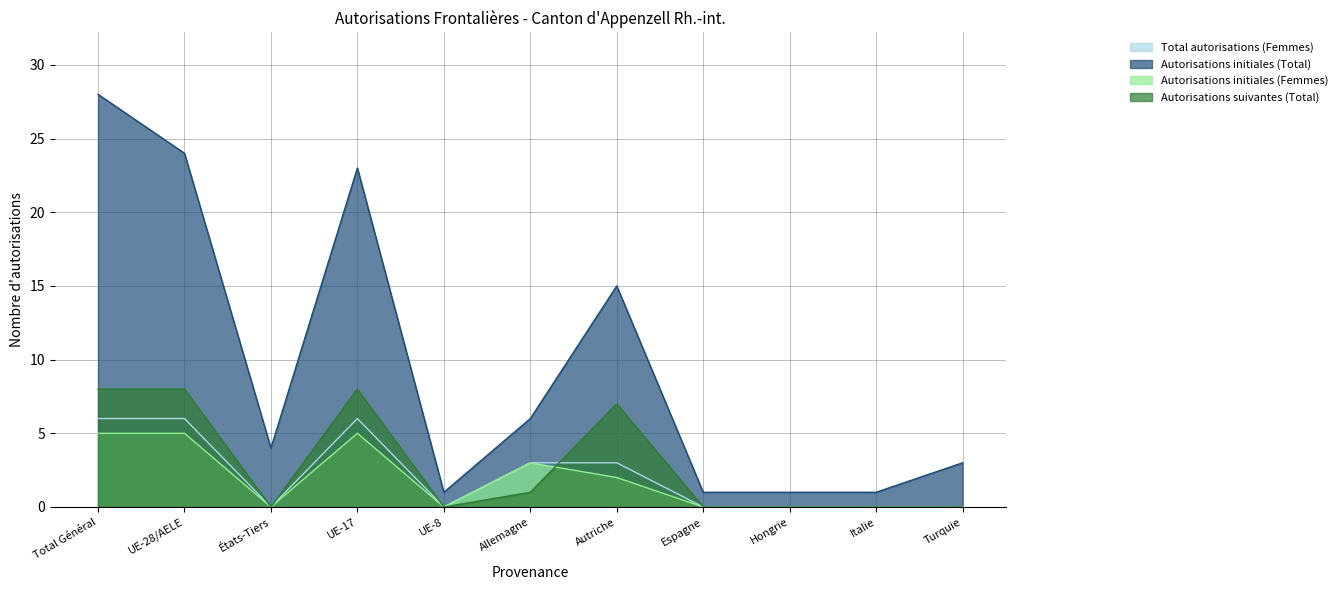

What is the value of the Autorisations suivantes (Total) point at the 1st from the left?

8